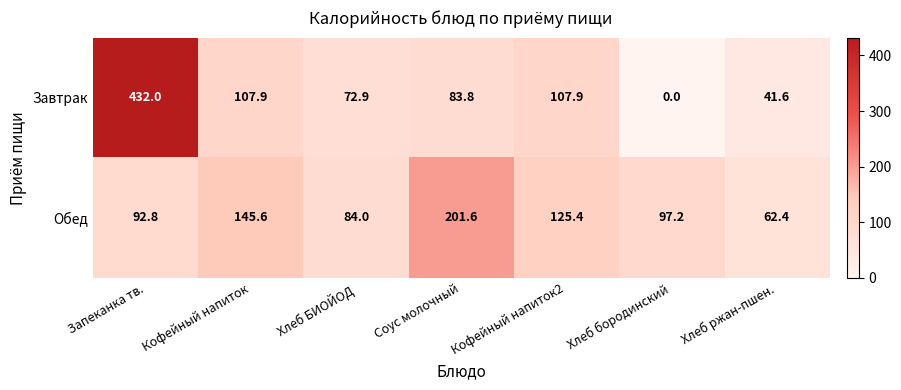

Reading right to left, extract all data points from this chart.

Завтрак: Хлеб ржан-пшен.=41.6	Хлеб бородинский=0.0	Кофейный напиток2=107.9	Соус молочный=83.8	Хлеб БИОЙОД=72.9	Кофейный напиток=107.9	Запеканка тв.=432.0
Обед: Хлеб ржан-пшен.=62.4	Хлеб бородинский=97.2	Кофейный напиток2=125.4	Соус молочный=201.6	Хлеб БИОЙОД=84.0	Кофейный напиток=145.6	Запеканка тв.=92.8